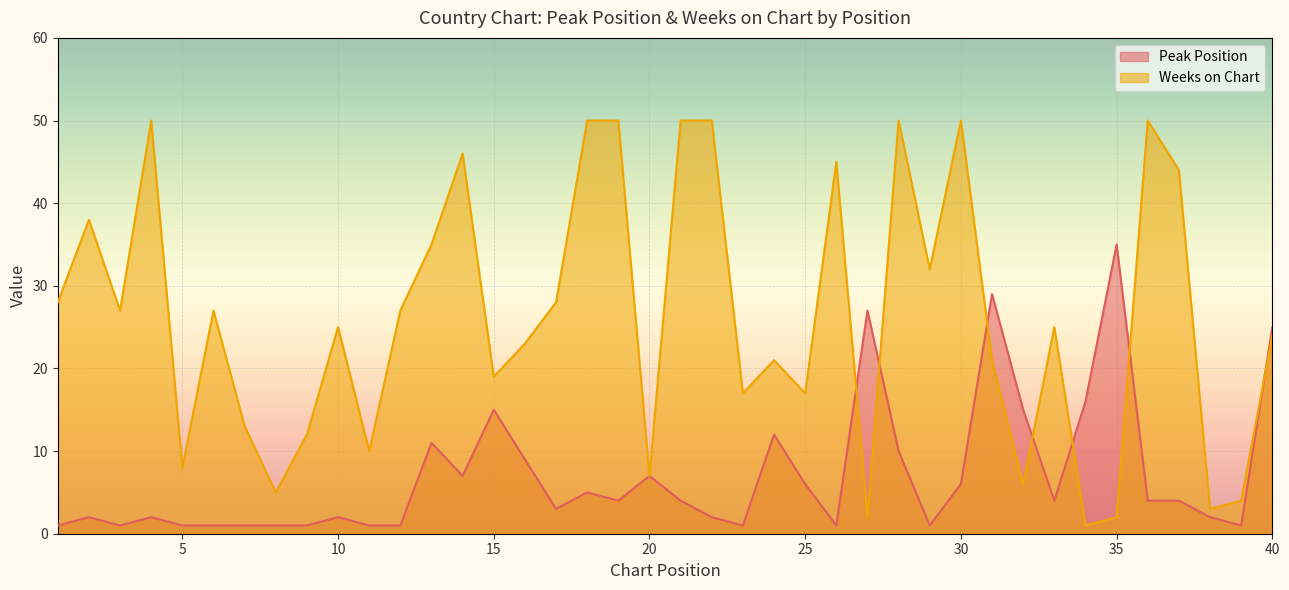

At 6, list the series in order from largest to smallest.

Weeks on Chart, Peak Position